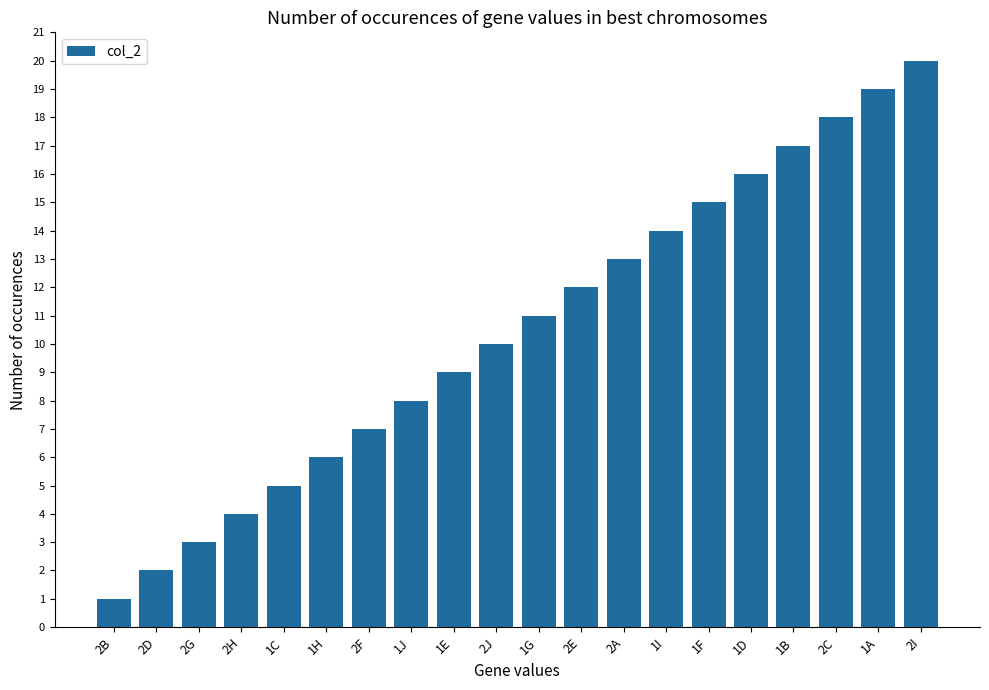

Reading right to left, extract all data points from this chart.

20	19	18	17	16	15	14	13	12	11	10	9	8	7	6	5	4	3	2	1